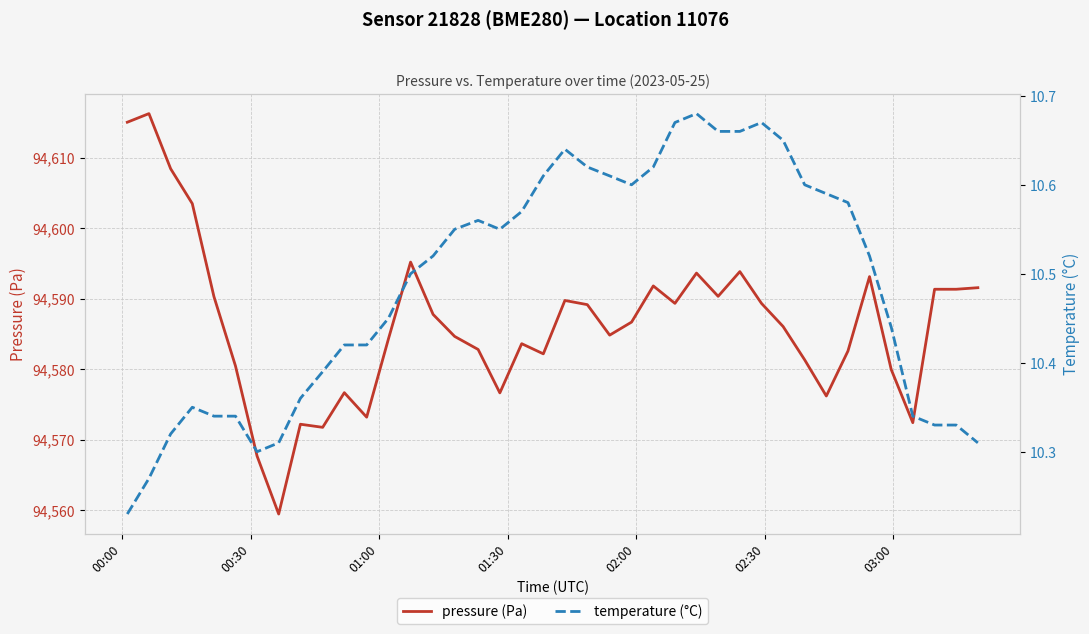

What is the maximum value for pressure (Pa)?

94616.2